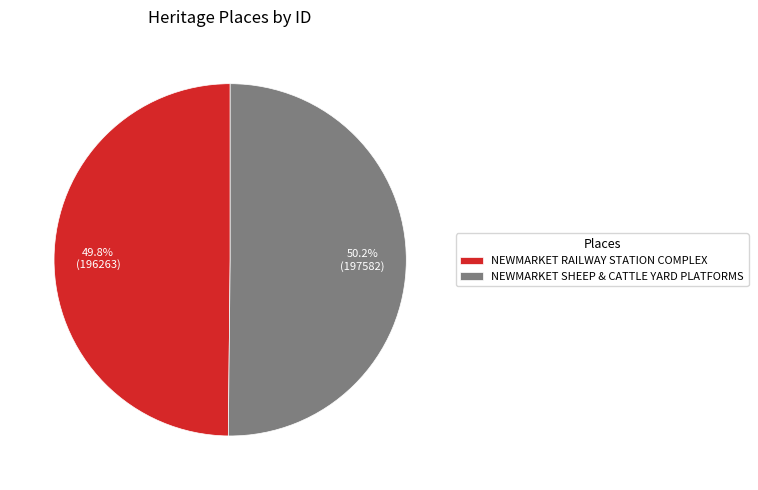

What is the ratio of the value at NEWMARKET SHEEP & CATTLE YARD PLATFORMS to the value at NEWMARKET RAILWAY STATION COMPLEX?

1.0